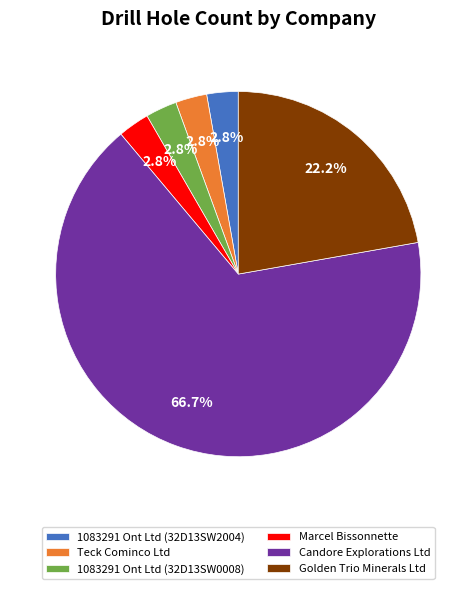

The 1083291 Ont Ltd (32D13SW0008) slice represents 12% of the pie. True or false?

False